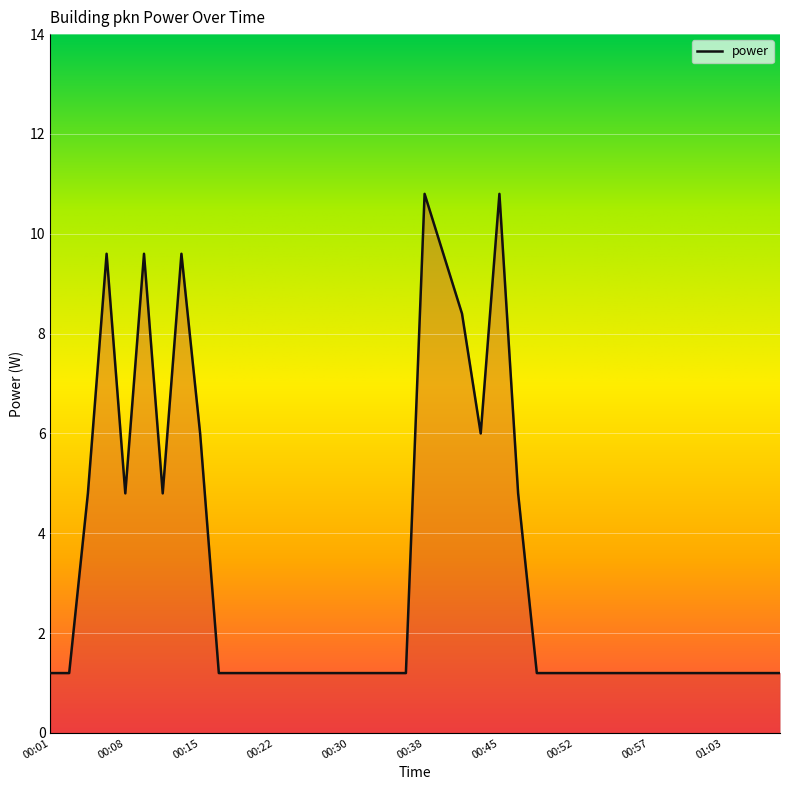

Does the chart display data point markers on the line(s)?

No